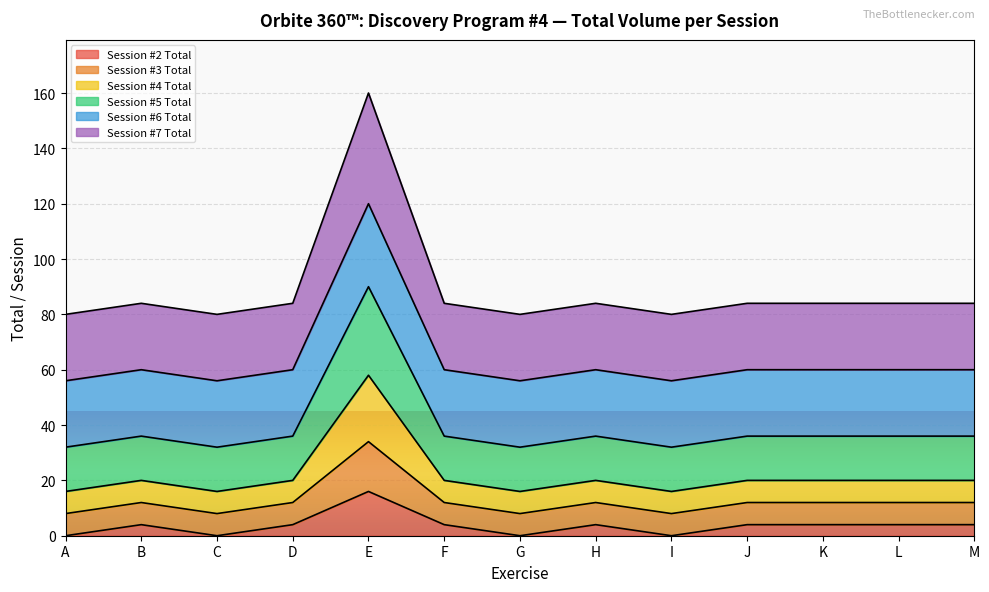

True or false: Session #2 Total has a value of 4 at J.

True